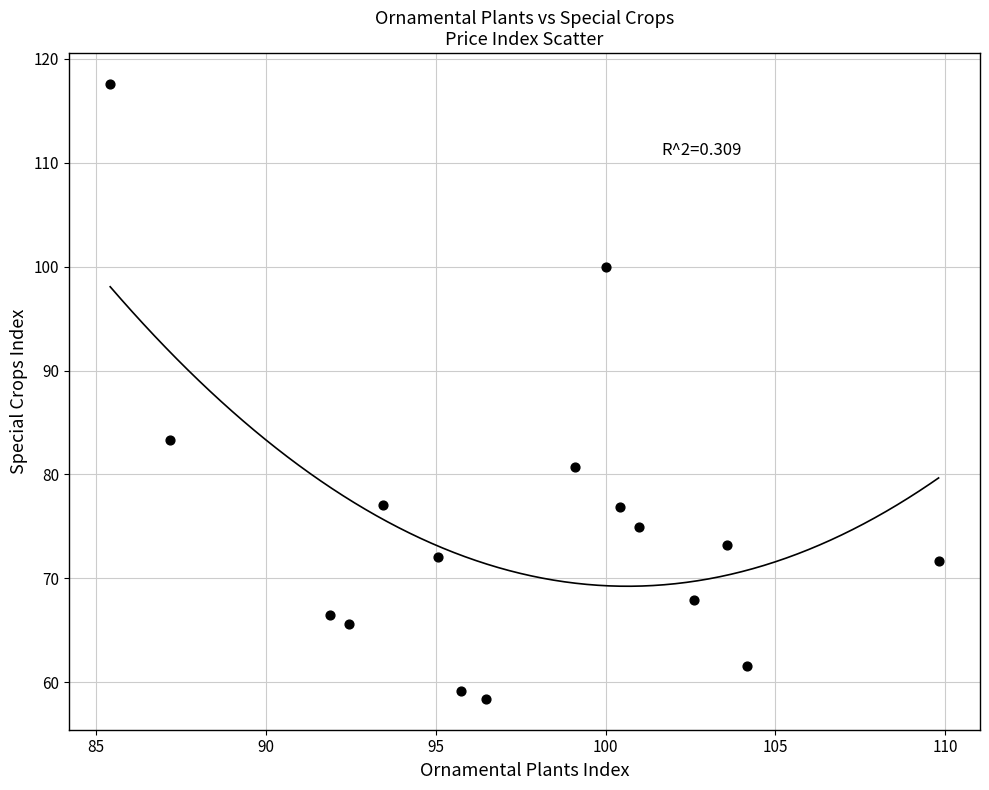

What Y value in the scatter plot is closest to 87?

83.3